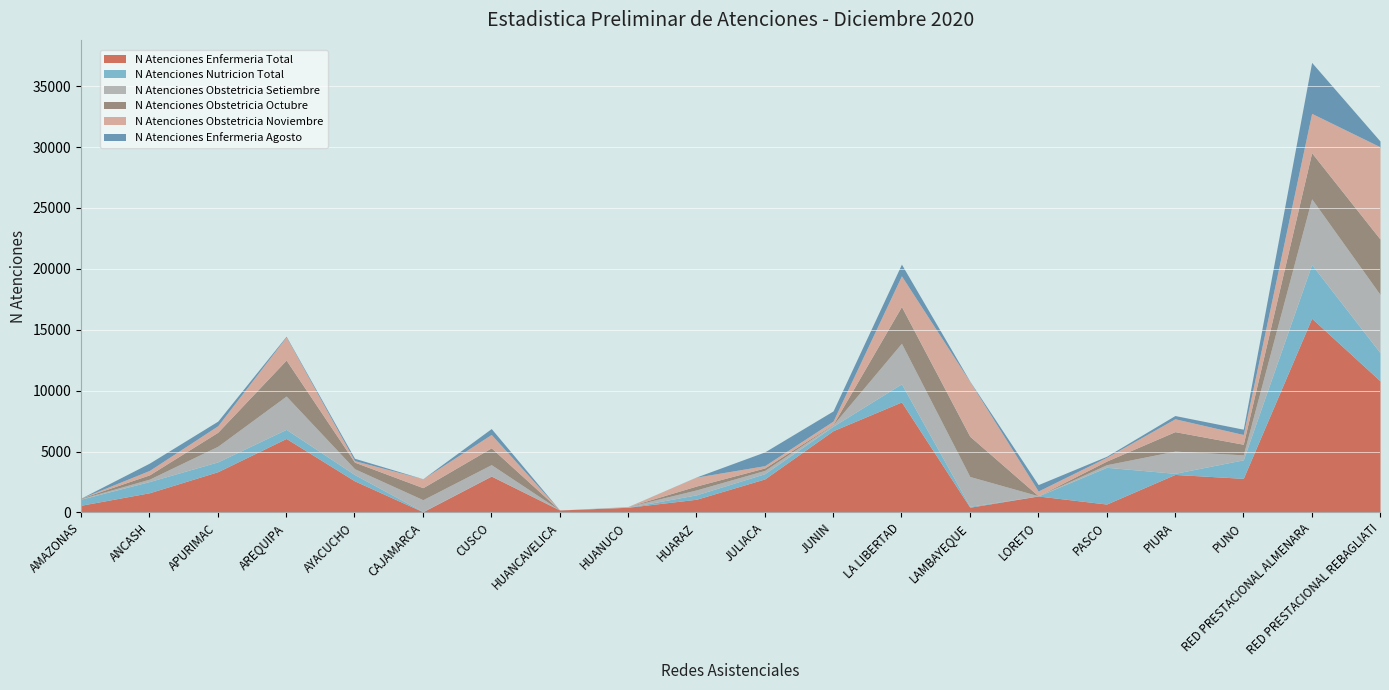

How many intersections are there between N Atenciones Obstetricia Setiembre and N Atenciones Enfermeria Total?

4